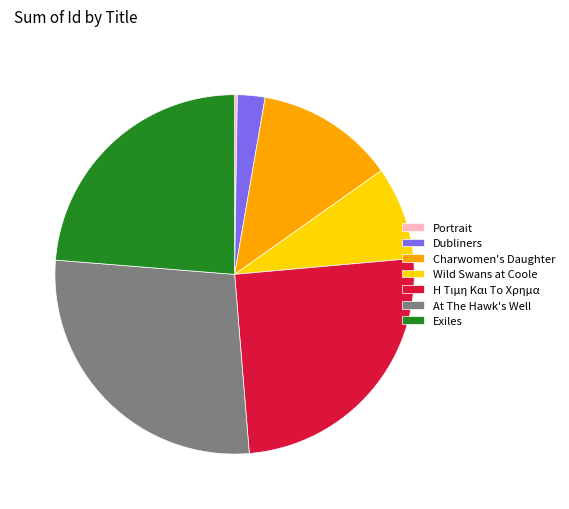

True or false: Exiles accounts for 24% of the total.

True